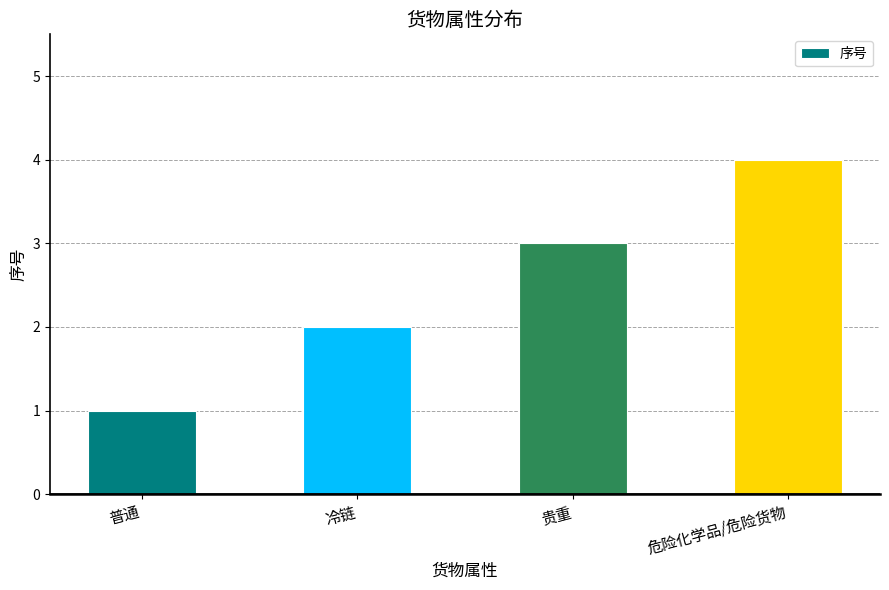

What is the label of the 3rd bar from the left?

贵重